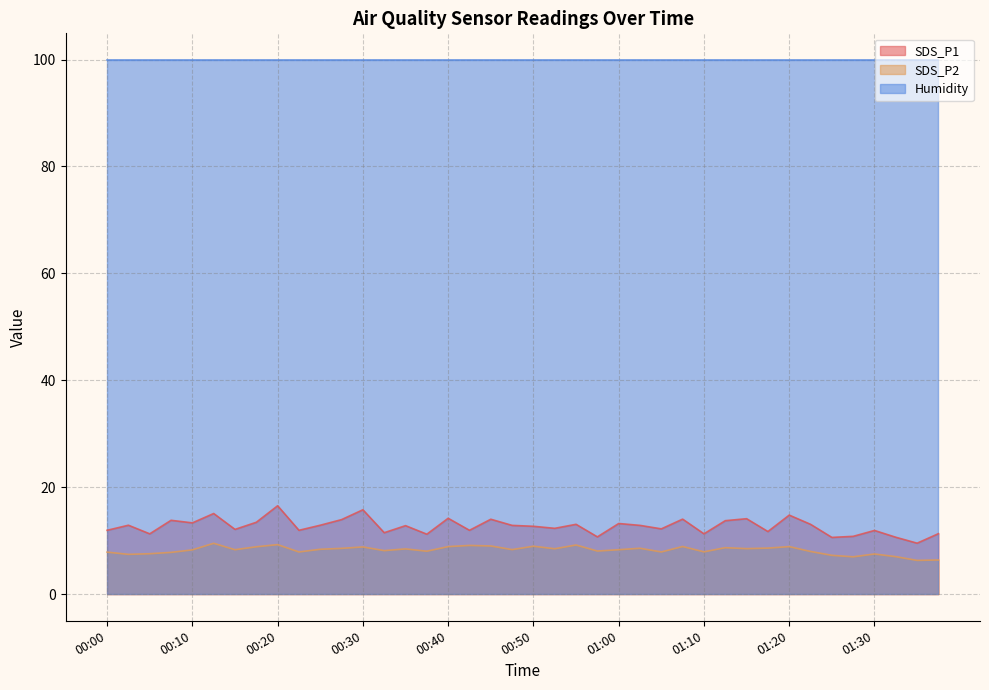

The SDS_P2 series shows 12.7 at 01:15. True or false?

False